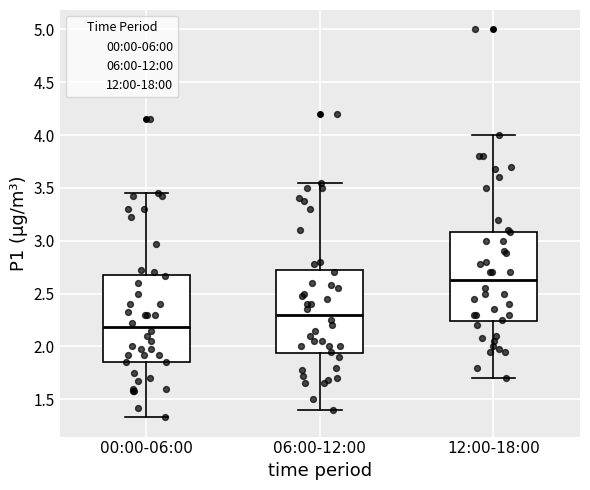

Which box has the highest median line?

12:00-18:00